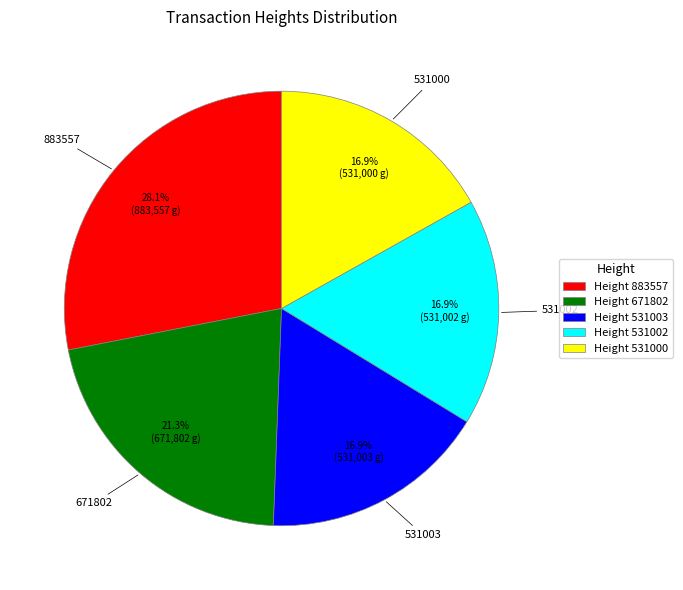

What portion of the pie excludes Height 531003?

83.1%